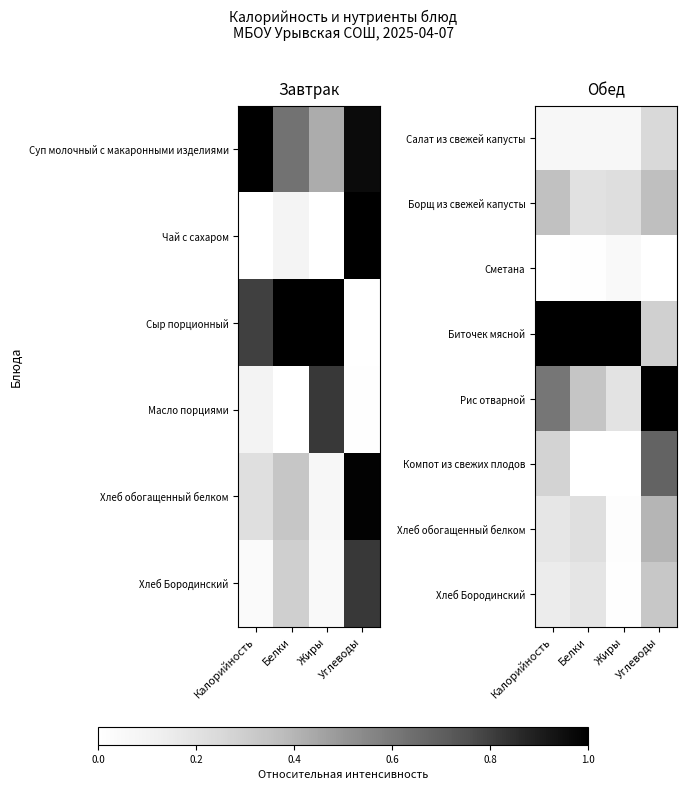

Count the number of categories in the chart.

4